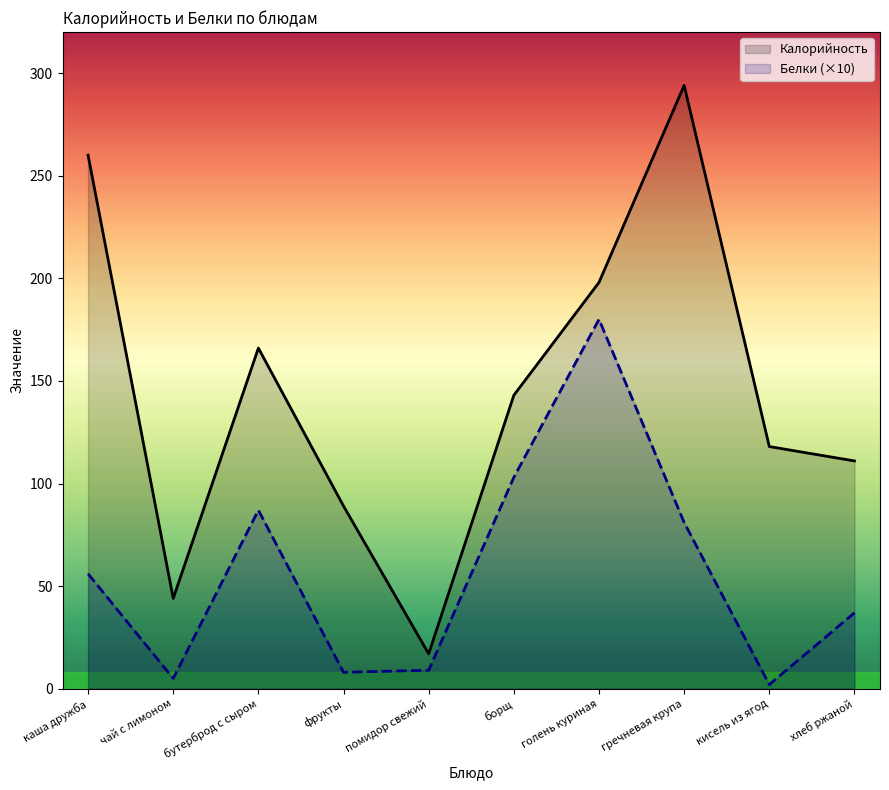

True or false: Белки (×10) and Калорийность cross at least once.

False